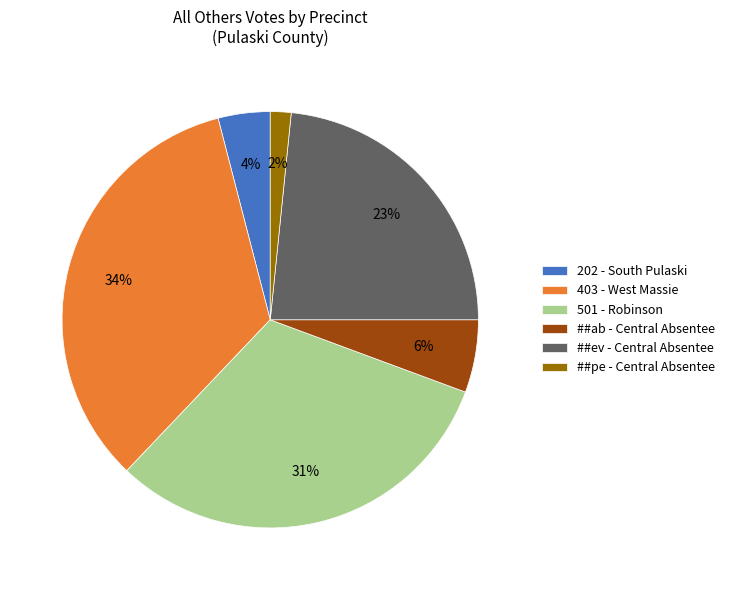

Which category has the biggest portion of the pie?

403 - West Massie